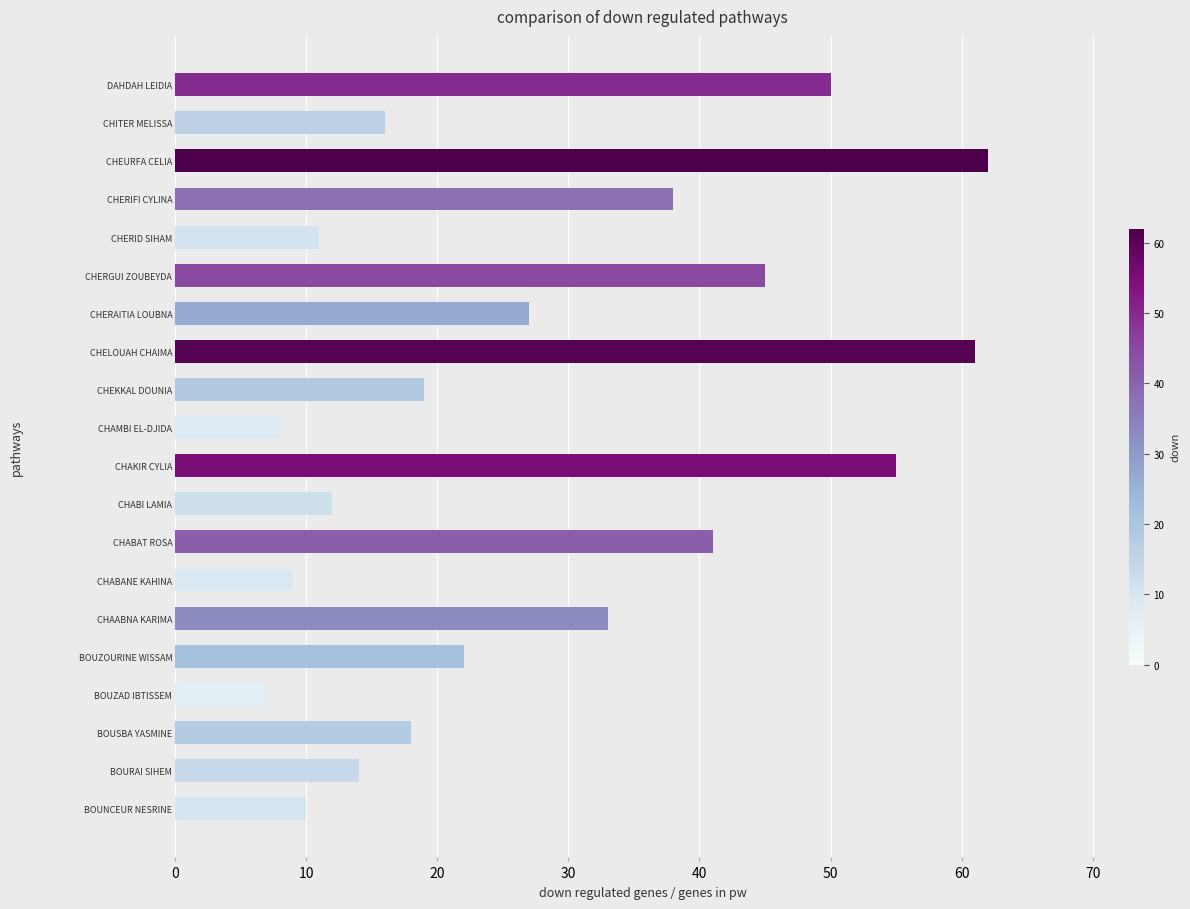

What is the approximate value at BOUZAD IBTISSEM?

7